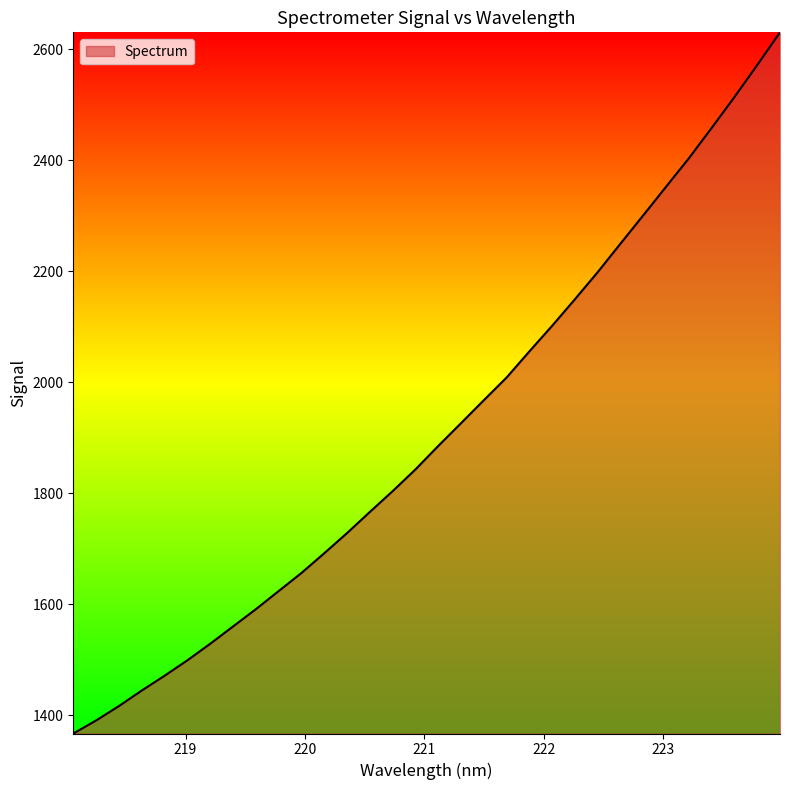

What is the maximum value shown in the chart?

2630.2